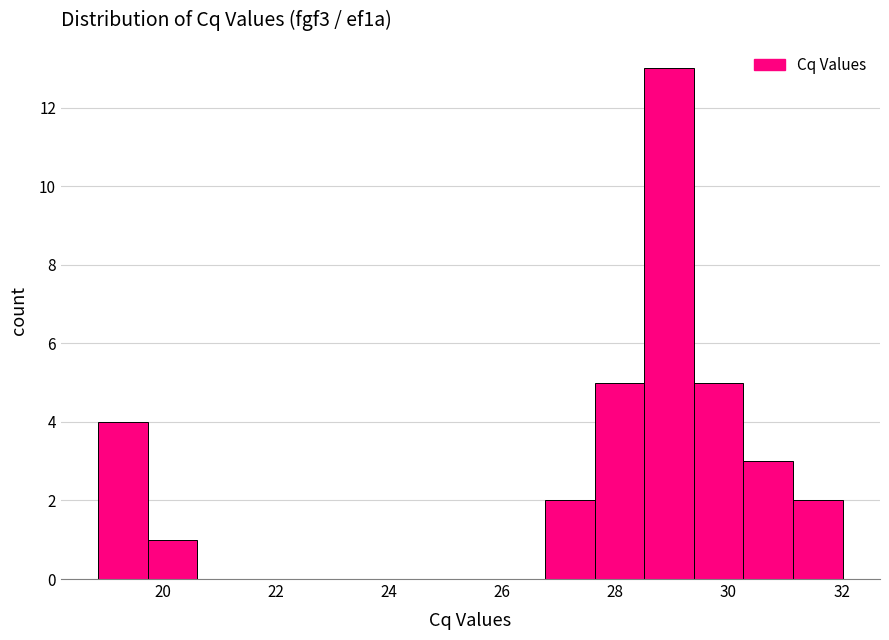

Over which range of the x-axis is the bar tallest?

28.6 to 29.4